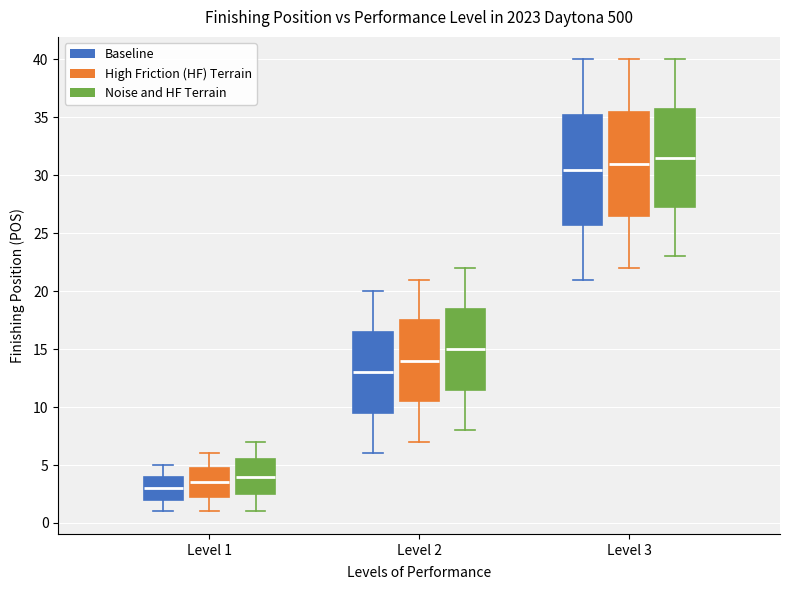

Reading left to right, read every box against the y-axis: the position of its median line, the range the box covers, and the ends of its whiskers. The values are not printed on the chart, so give them approximately, as read against the axis.

Level 1 (Baseline): median 3.0, box 2.0 to 4.0, whiskers 1.0 to 5.0
Level 1 (High Friction (HF) Terrain): median 3.5, box 2.5 to 5.0, whiskers 1.0 to 6.0
Level 1 (Noise and HF Terrain): median 4.0, box 2.5 to 5.5, whiskers 1.0 to 7.0
Level 2 (Baseline): median 13.0, box 9.5 to 16.5, whiskers 6.0 to 20.0
Level 2 (High Friction (HF) Terrain): median 14.0, box 10.5 to 17.5, whiskers 7.0 to 21.0
Level 2 (Noise and HF Terrain): median 15.0, box 11.5 to 18.5, whiskers 8.0 to 22.0
Level 3 (Baseline): median 30.5, box 26.0 to 35.5, whiskers 21.0 to 40.0
Level 3 (High Friction (HF) Terrain): median 31.0, box 26.5 to 35.5, whiskers 22.0 to 40.0
Level 3 (Noise and HF Terrain): median 31.5, box 27.5 to 36.0, whiskers 23.0 to 40.0